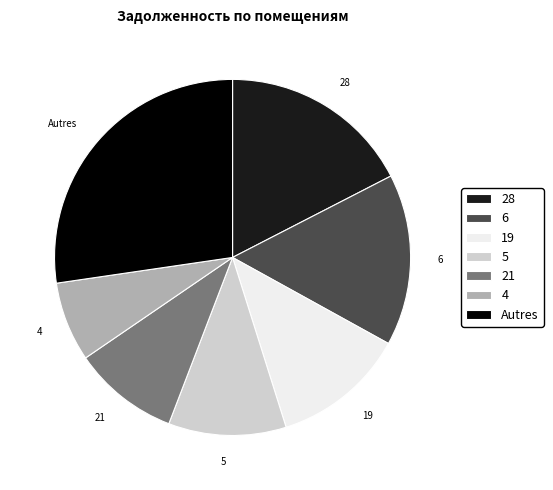

Is there any slice that represents more than half of the pie?

No